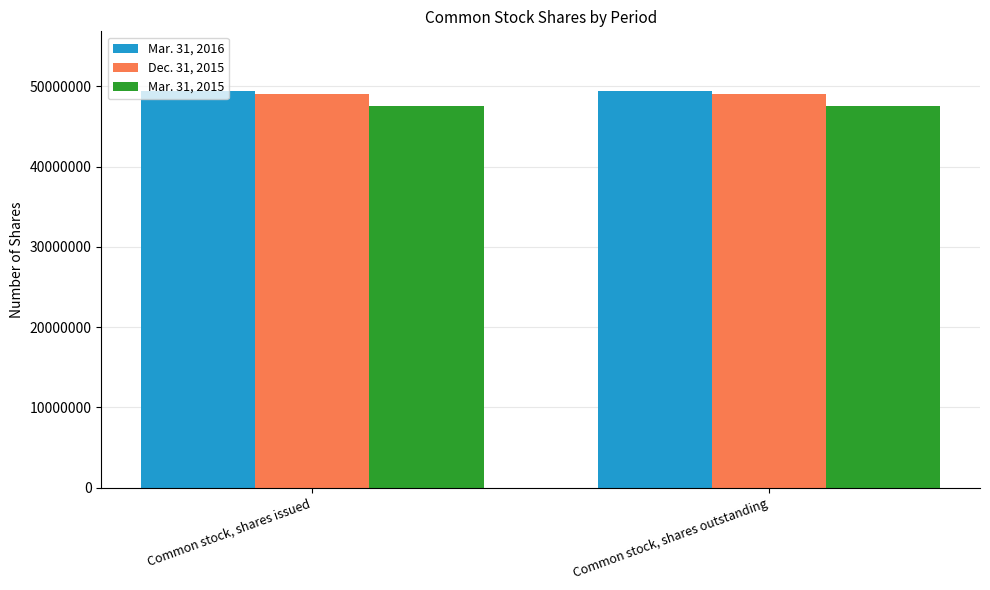

What position from the right is Common stock, shares outstanding?

1